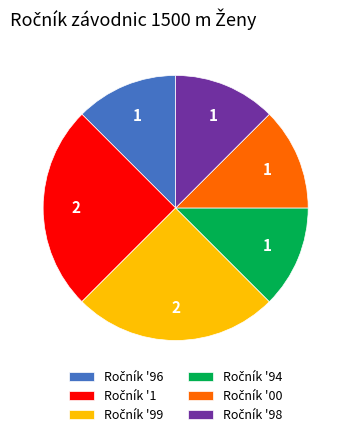

Is there a majority slice in this chart?

No